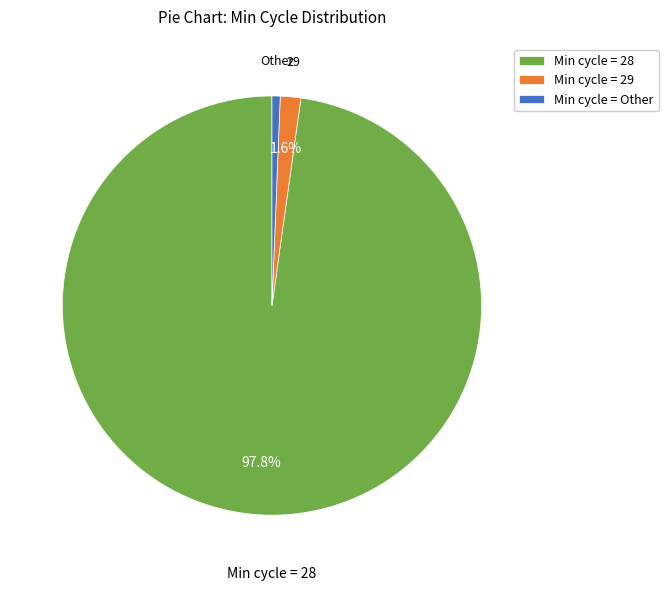

Is the sum of Min cycle = Other and Min cycle = 28 greater than half?

Yes